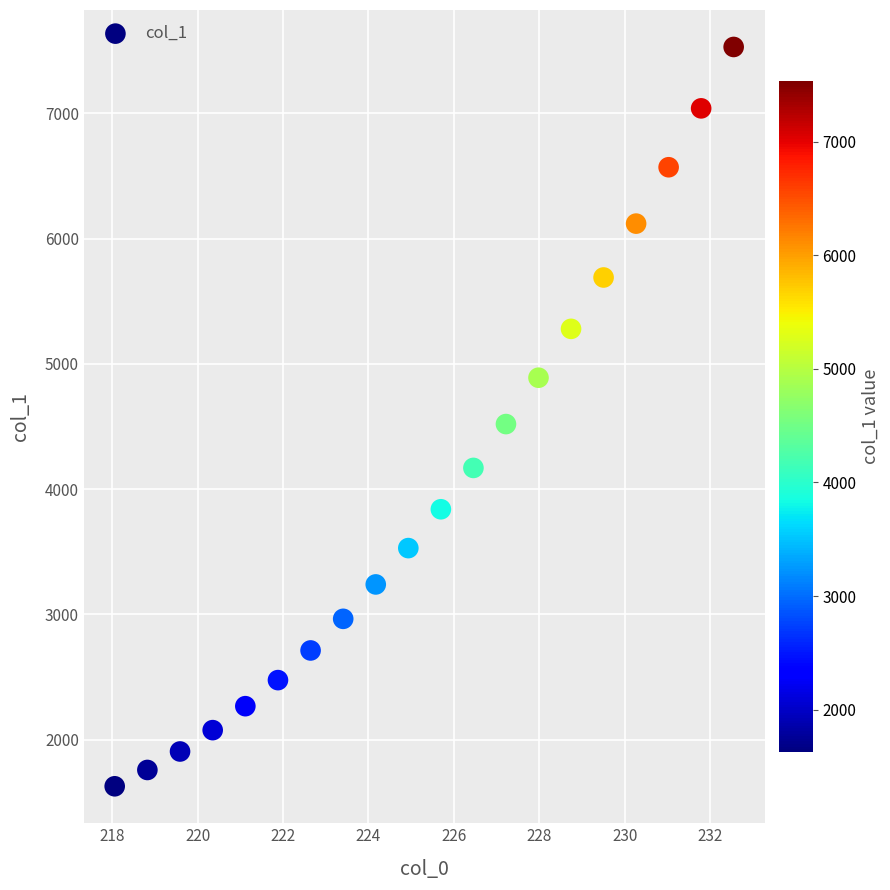

What is the range of X values (max minus min)?

14.5